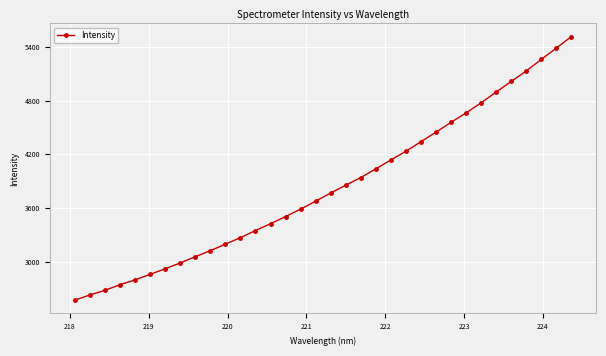

What is the sum of all values?

130298.9